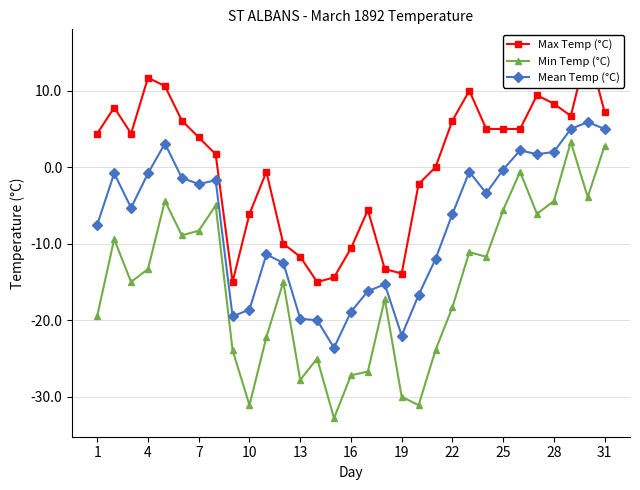

The Min Temp (°C) series shows -27.8 at 13. True or false?

True